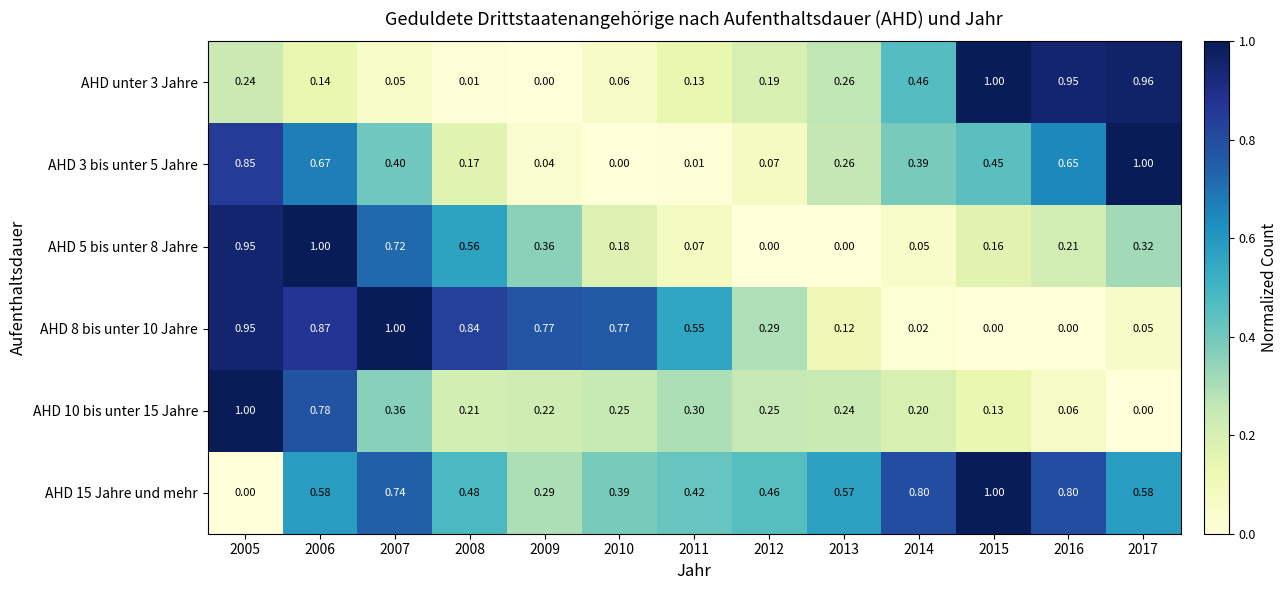

Is the value of AHD 5 bis unter 8 Jahre at 2015 greater than the value of AHD 15 Jahre und mehr at 2010?

No